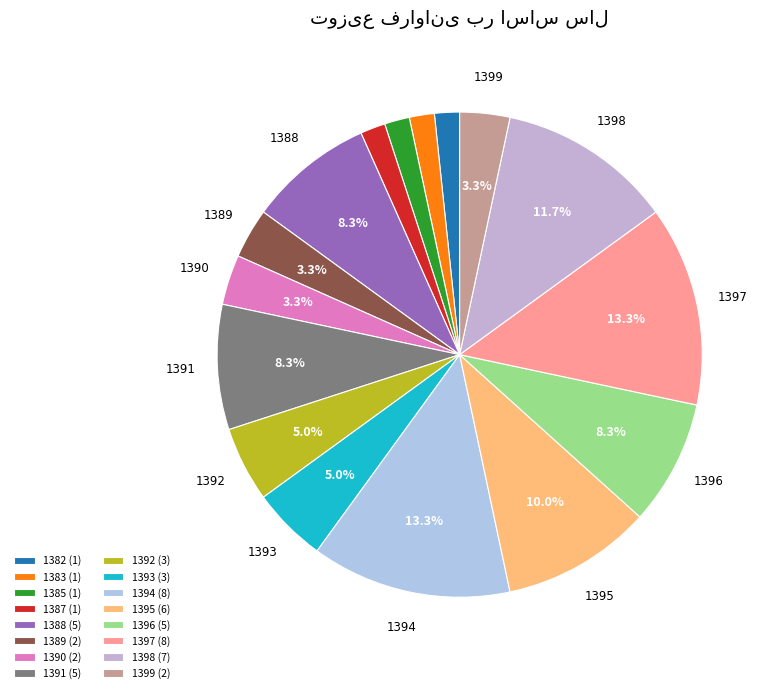

To the nearest percent, what portion does 1383 represent?

2%